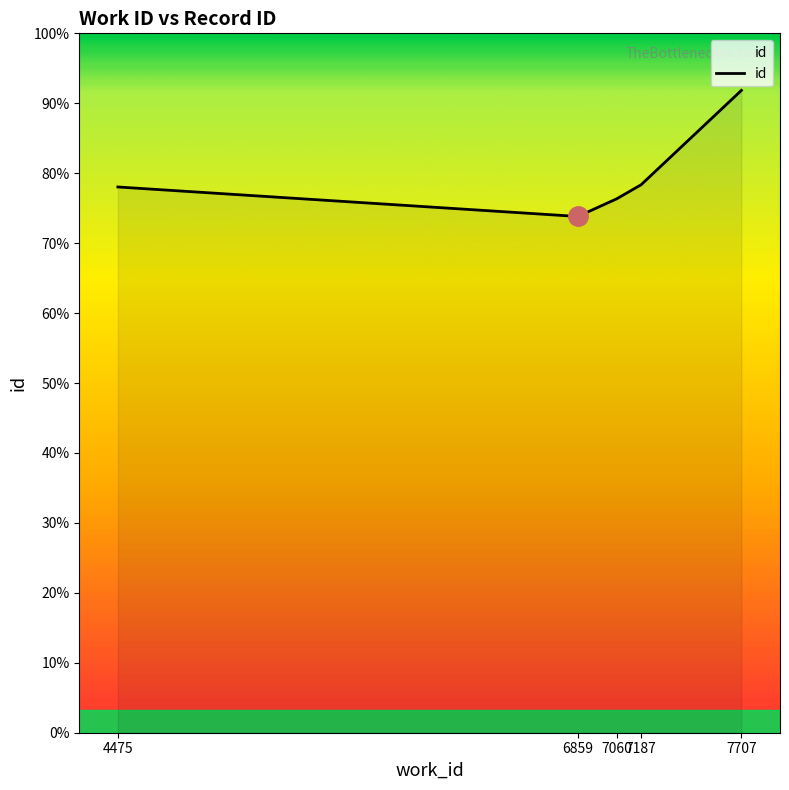

True or false: the data has more than 1 interior local peaks.

False